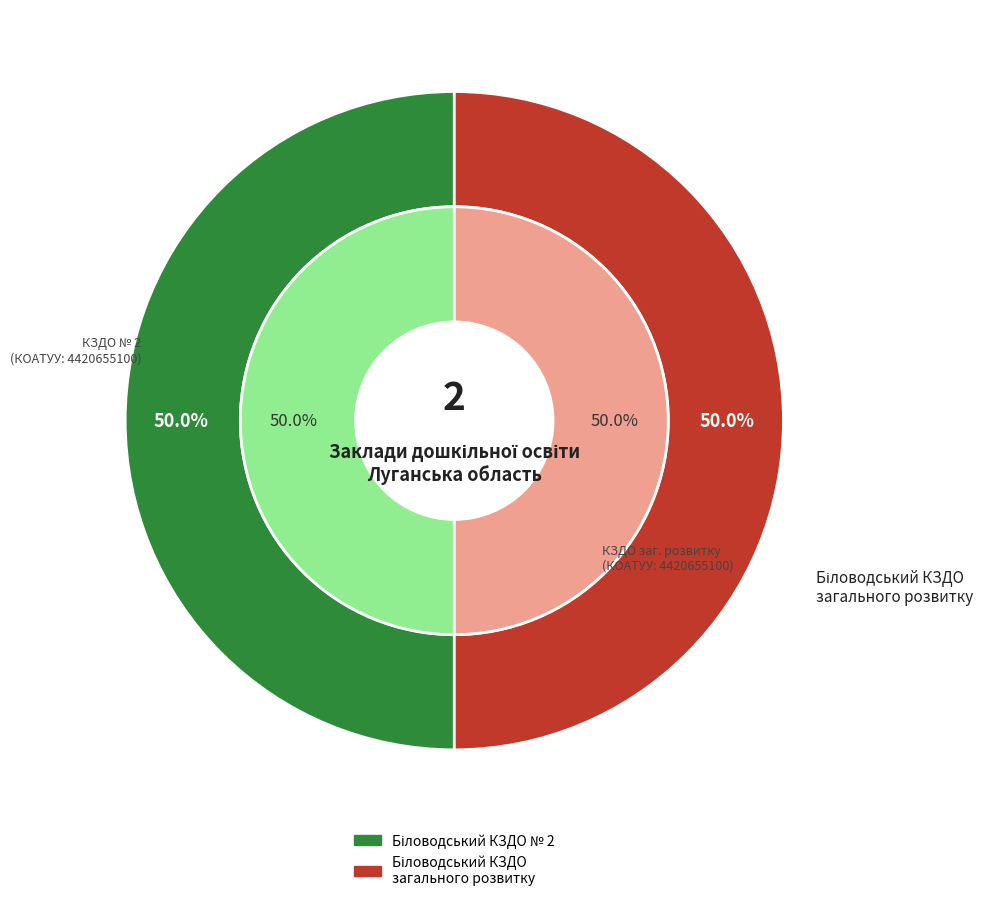

Is the sum of Біловодський КЗДО загального розвитку (165451) and Біловодський КЗДО № 2 (165450) greater than half?

Yes